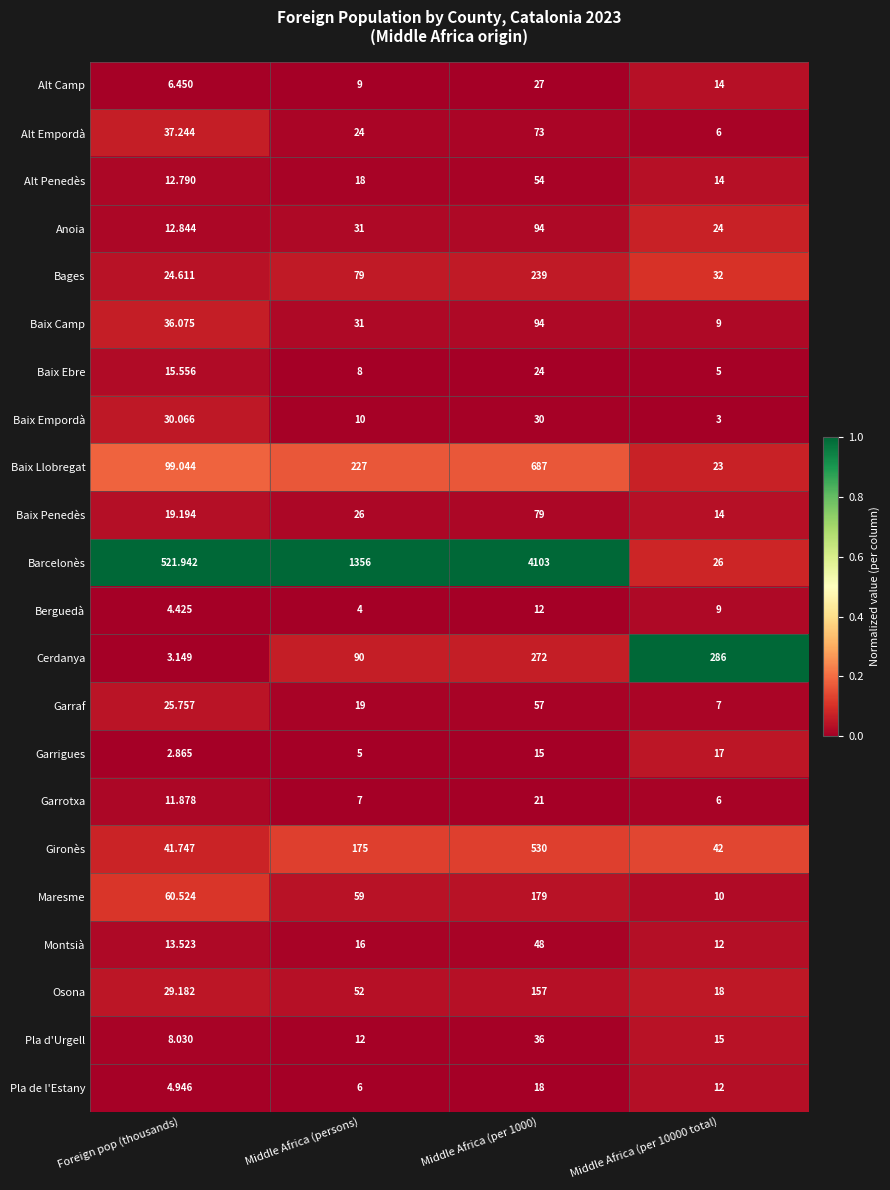

At Foreign pop (thousands), list the series in order from largest to smallest.

Barcelonès, Baix Llobregat, Maresme, Gironès, Alt Empordà, Baix Camp, Baix Empordà, Osona, Garraf, Bages, Baix Penedès, Baix Ebre, Montsià, Anoia, Alt Penedès, Garrotxa, Pla d'Urgell, Alt Camp, Pla de l'Estany, Berguedà, Cerdanya, Garrigues